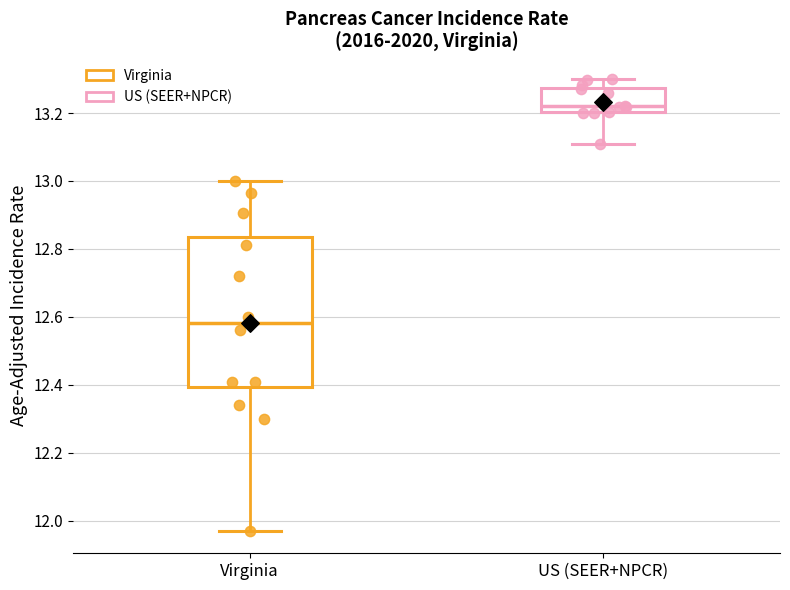

Reading left to right, transcribe this box plot: for each box, give where its median line is, the range the box spans, and where its two whiskers end, as read against the y-axis. The values are not printed on the chart, so give them approximately, as read against the axis.

Virginia: median 12.58, box 12.40 to 12.84, whiskers 11.98 to 13.00
US (SEER+NPCR): median 13.22, box 13.20 to 13.28, whiskers 13.12 to 13.30